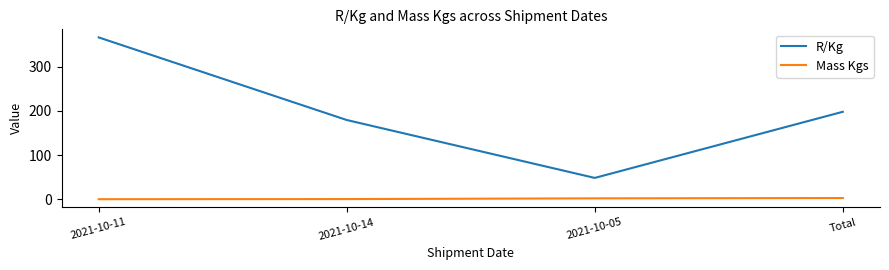

What is the difference between the second highest and minimum values in the Mass Kgs series?

1.9